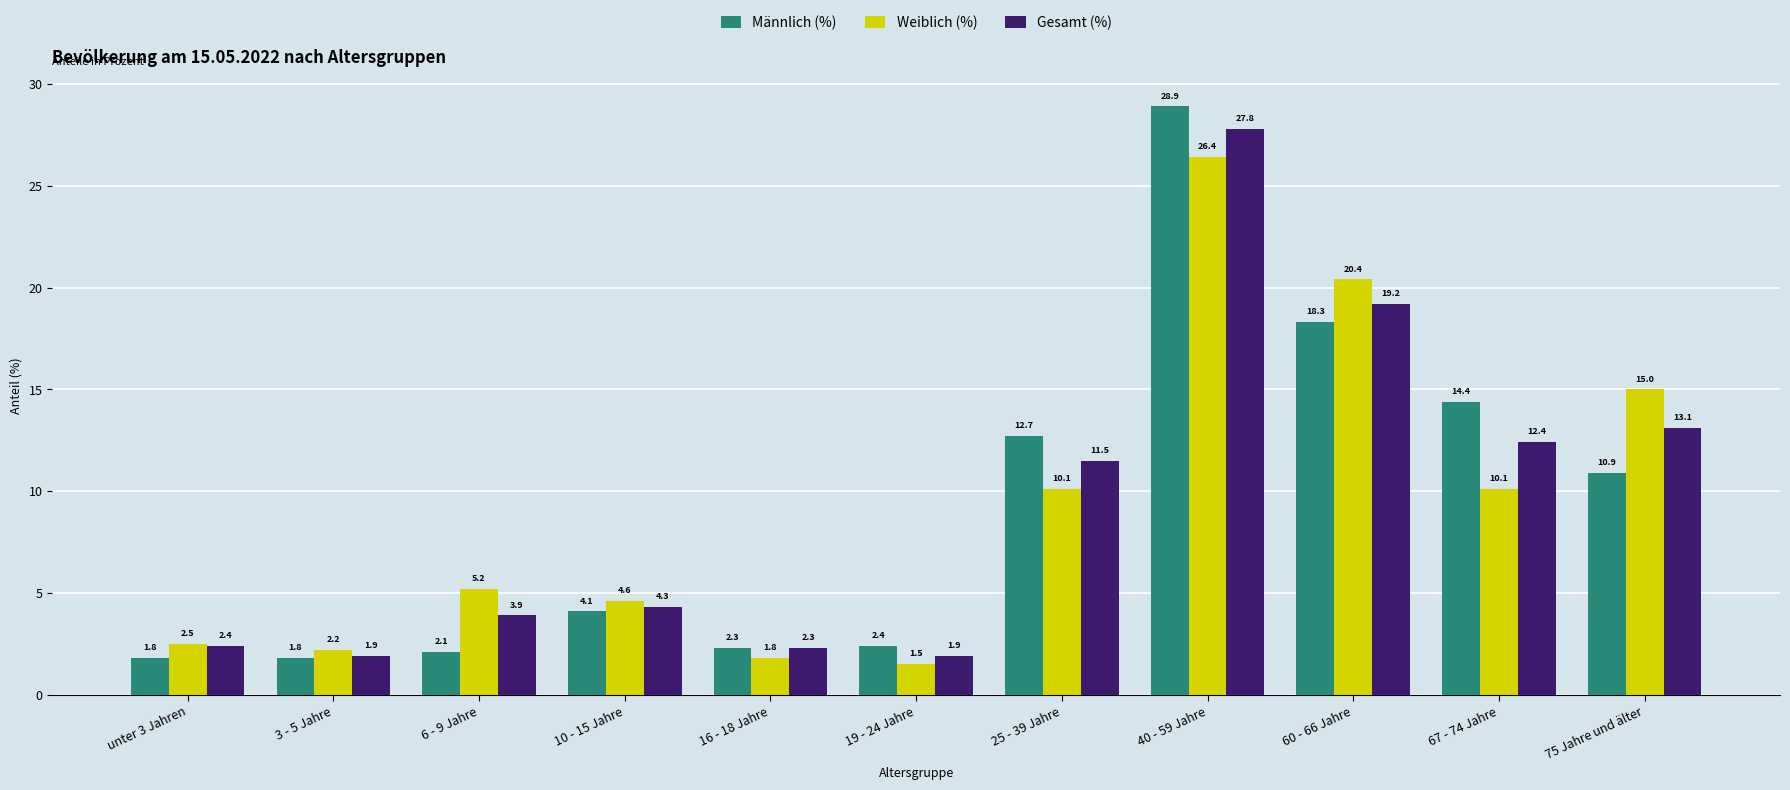

What is the lowest value of the Gesamt (%) series?

1.9